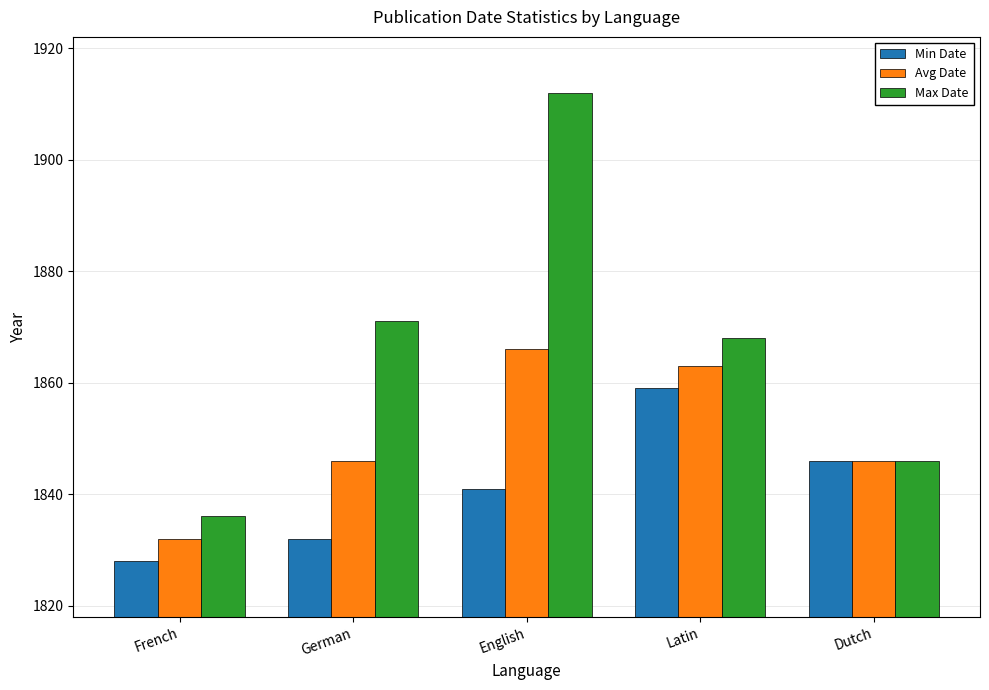

Rank the categories by Min Date value from lowest to highest.

French, German, English, Dutch, Latin